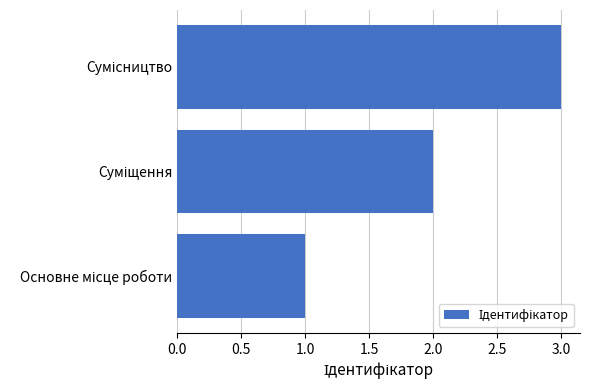

What is the sum of all values?

6